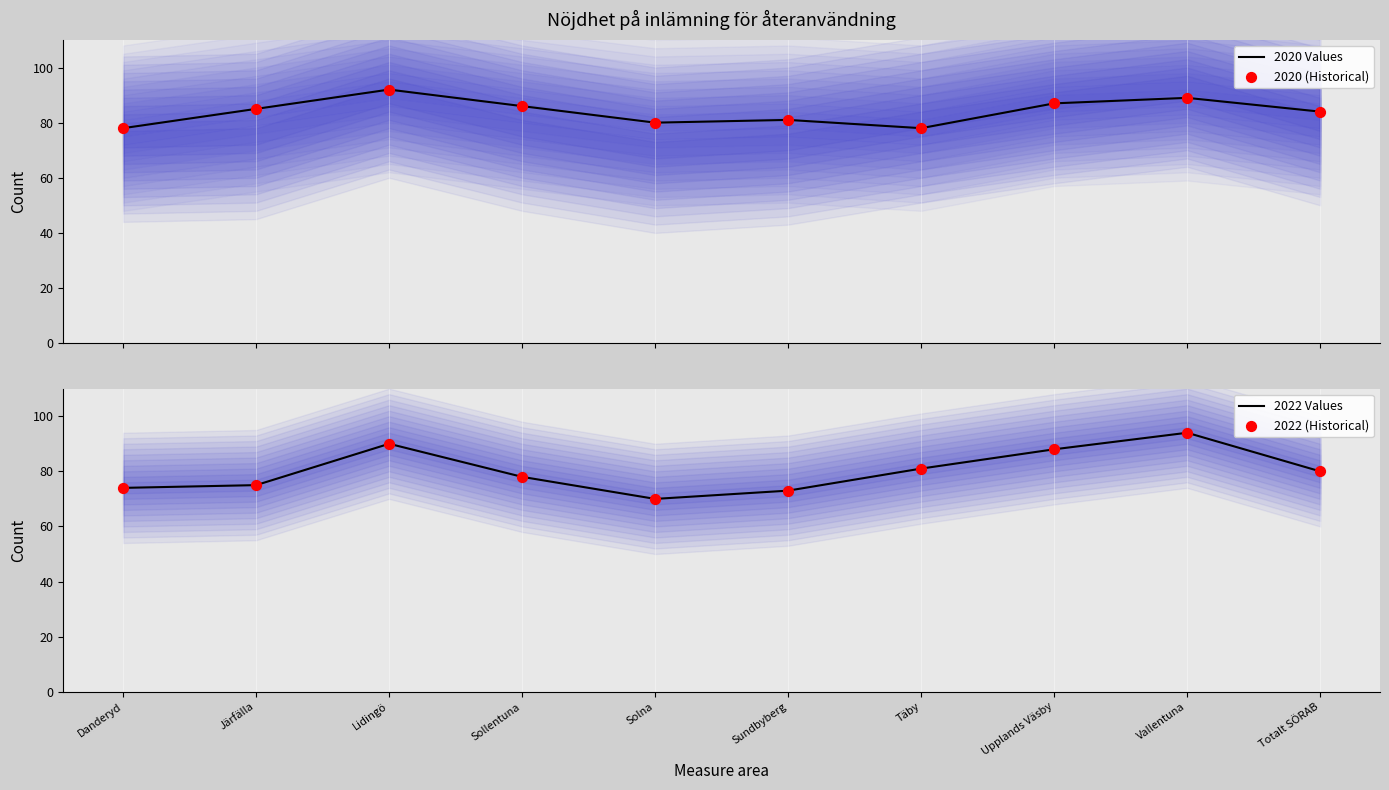

At how many categories does at least one series exceed 85?

4